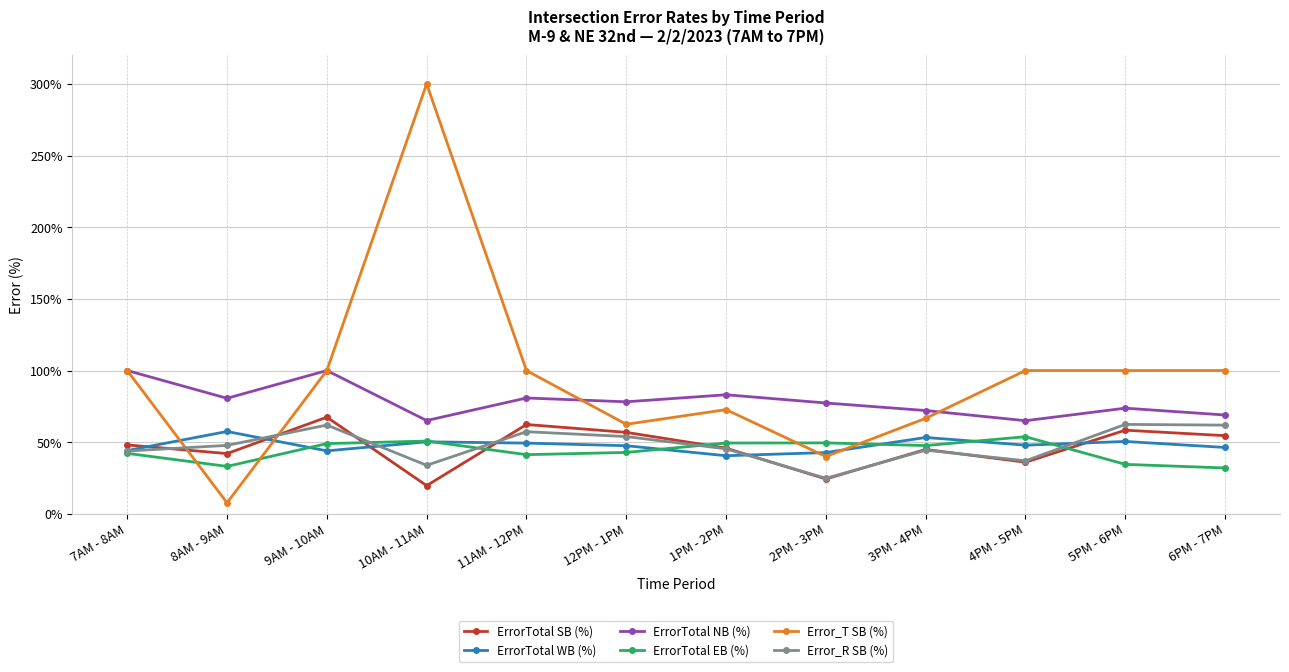

Where is the first local minimum for ErrorTotal NB (%)?

8AM - 9AM